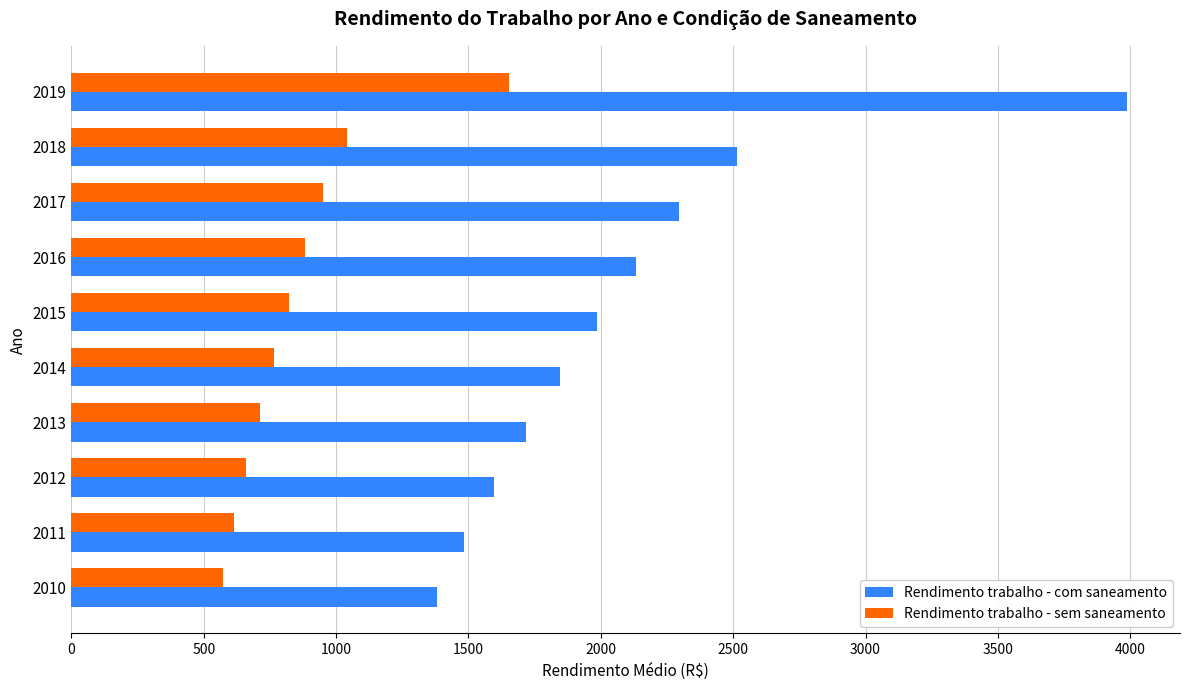

Which series has the largest total across all categories?

Rendimento trabalho - com saneamento